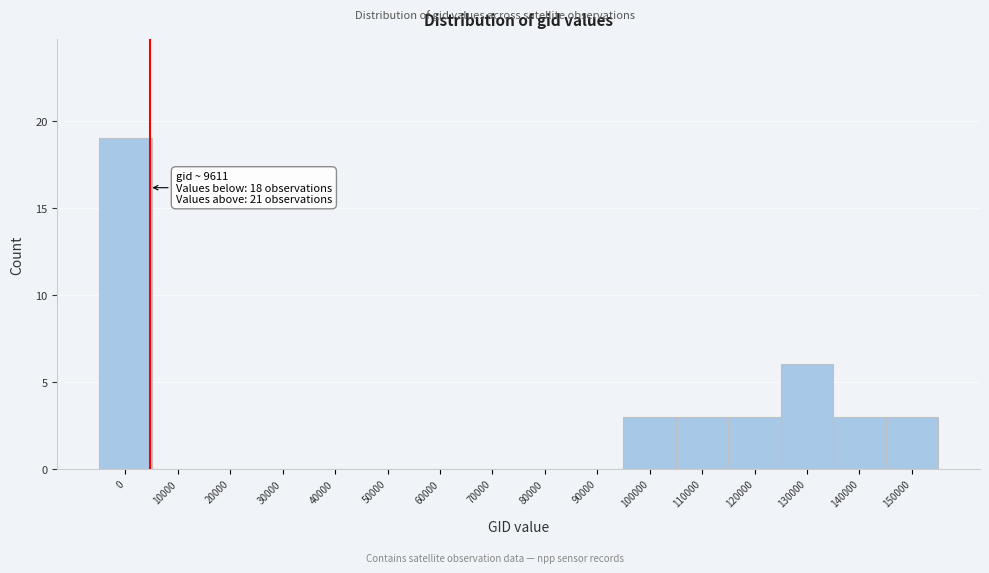

Reading left to right, list all the values displayed in this chart.

0=19	10000=0	20000=0	30000=0	40000=0	50000=0	60000=0	70000=0	80000=0	90000=0	100000=3	110000=3	120000=3	130000=6	140000=3	150000=3